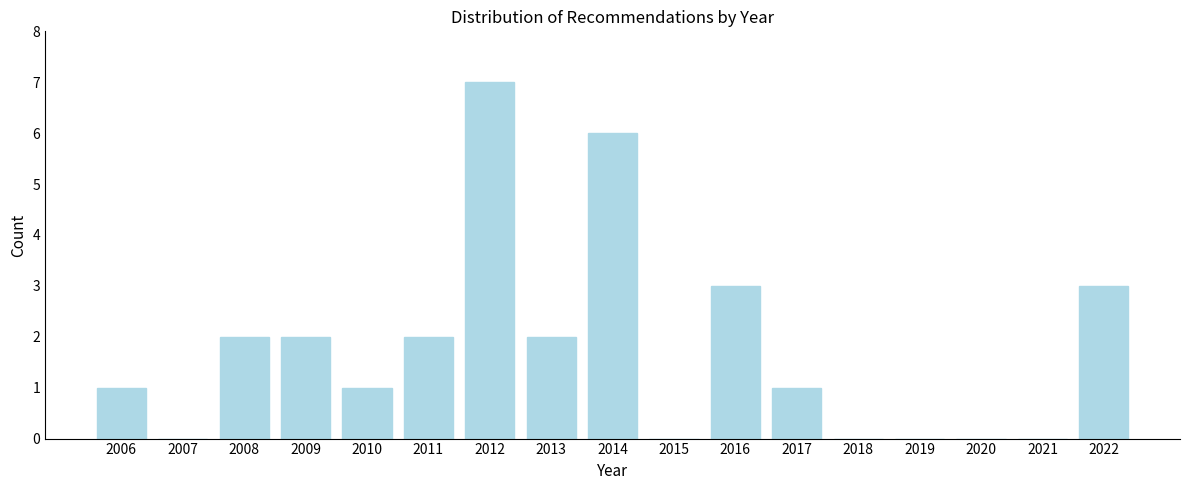

Reading left to right, transcribe all the data shown in this chart.

2006=1	2007=0	2008=2	2009=2	2010=1	2011=2	2012=7	2013=2	2014=6	2015=0	2016=3	2017=1	2018=0	2019=0	2020=0	2021=0	2022=3